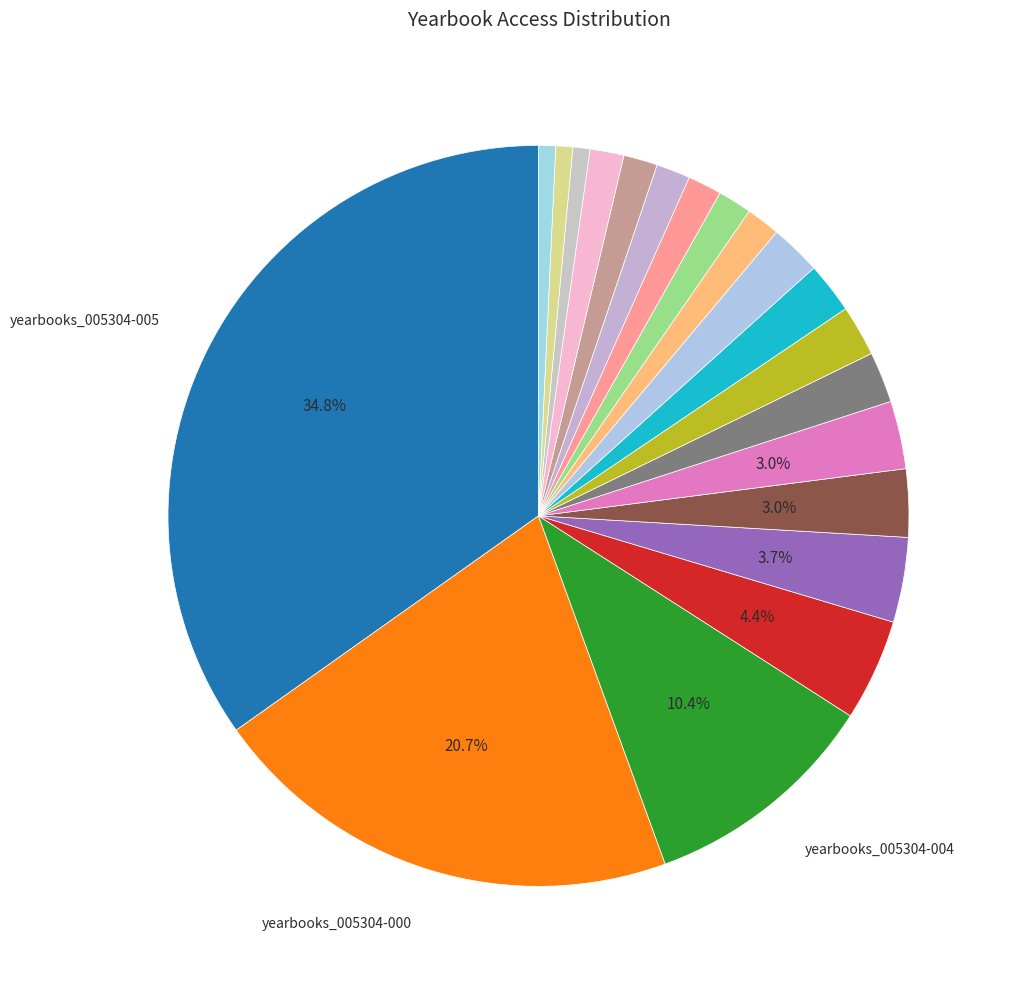

How many slices are in this pie chart?

20